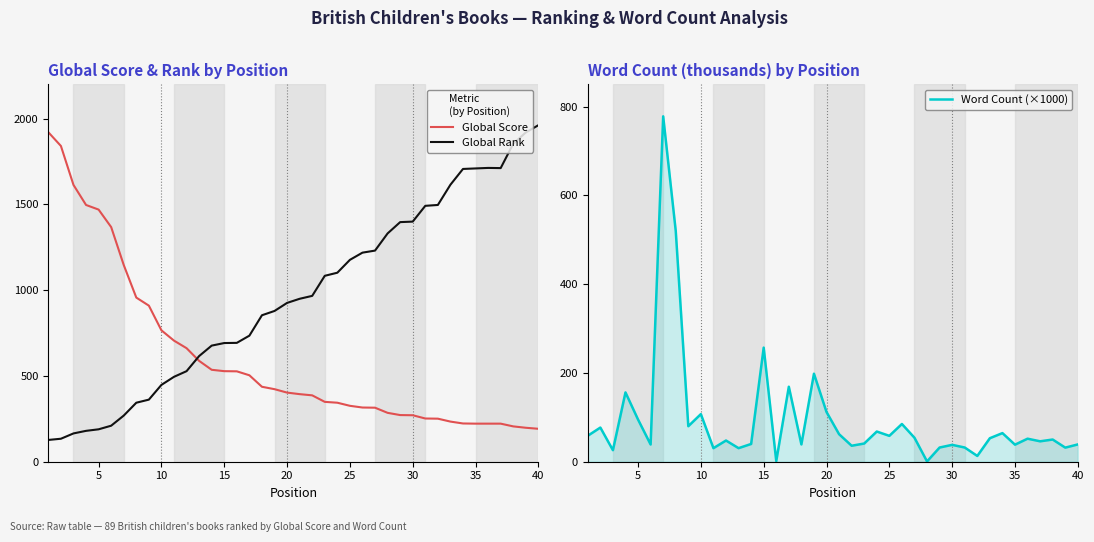

True or false: Global Rank and Global Score cross at least once.

True